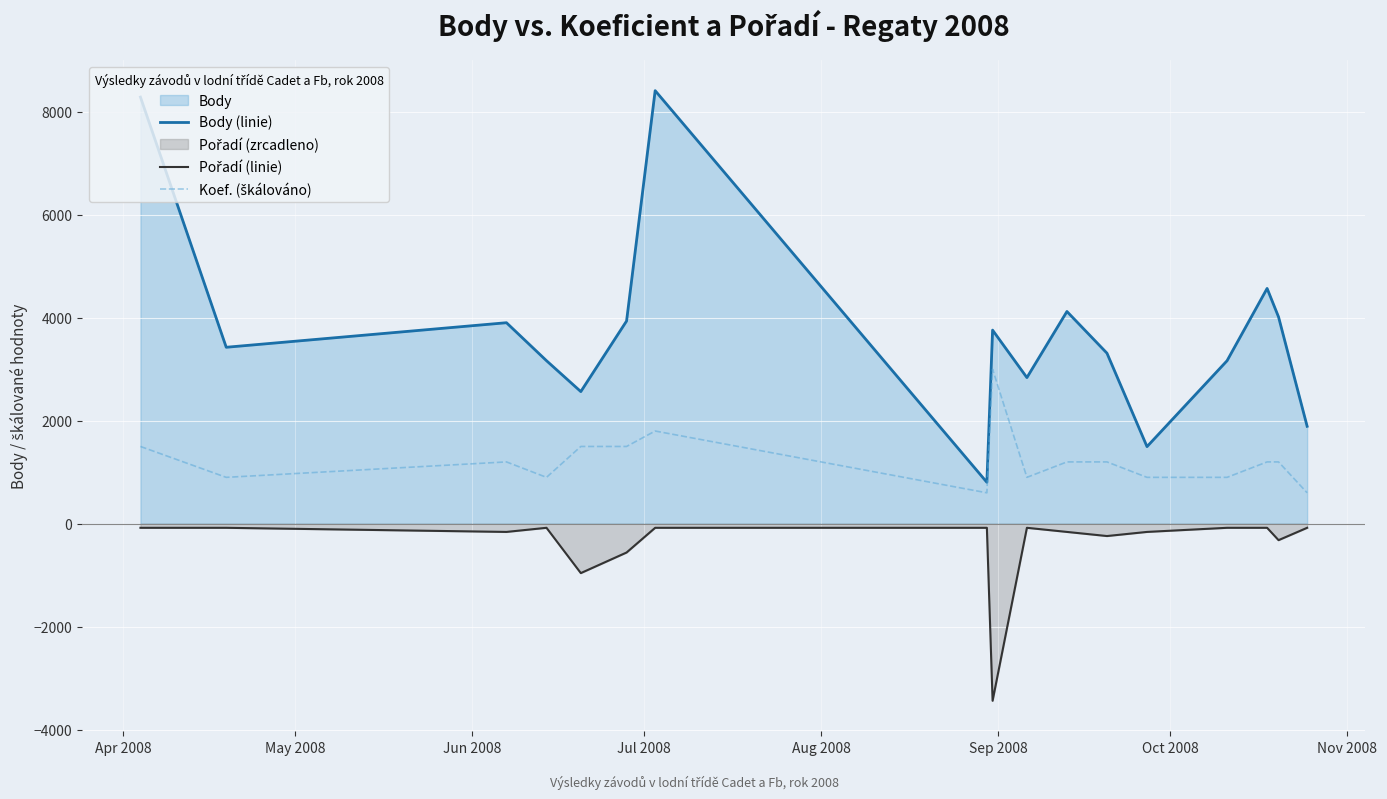

Which series has the widest spread of values?

Body (linie)